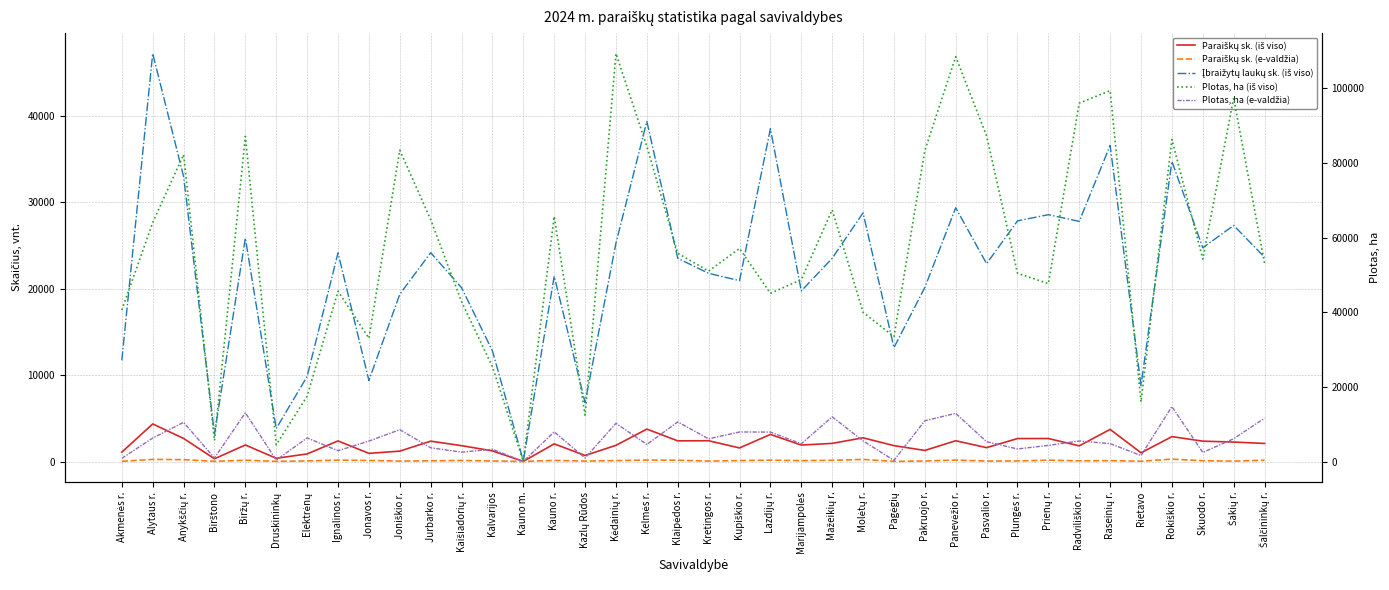

Does the chart have visible grid lines?

Yes